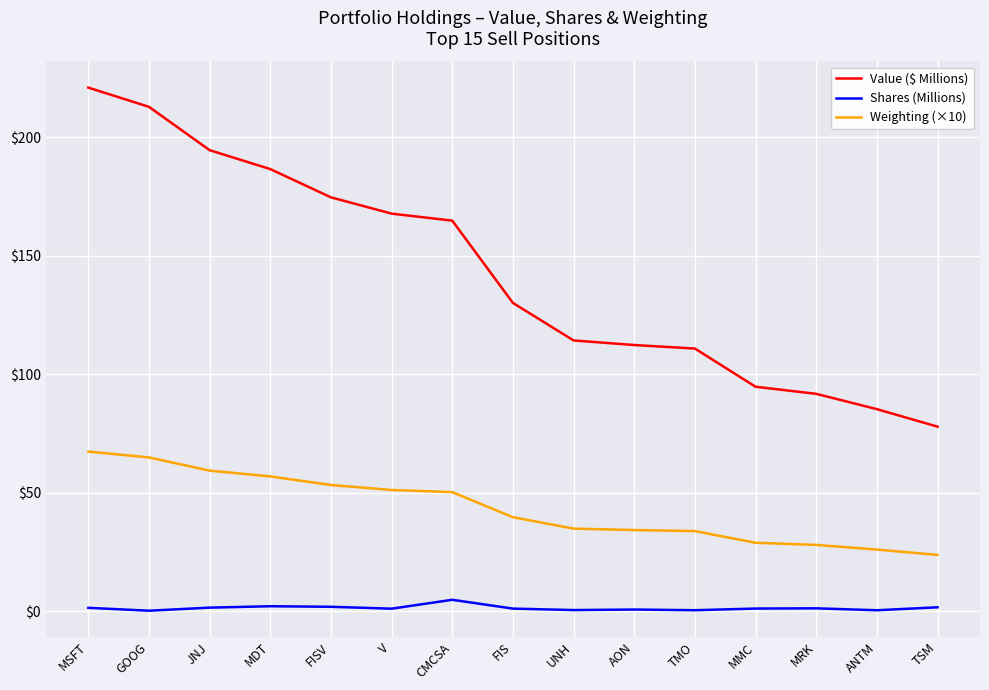

Is the value of Value ($ Millions) at FIS greater than the value of Weighting (×10) at JNJ?

Yes